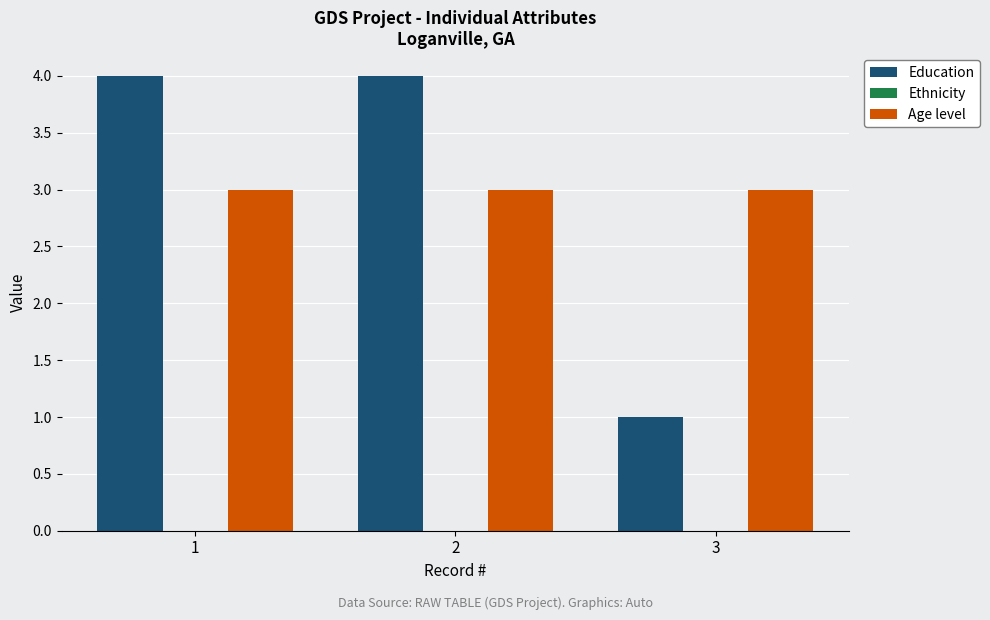

Which label corresponds to the smallest value in the chart?

3